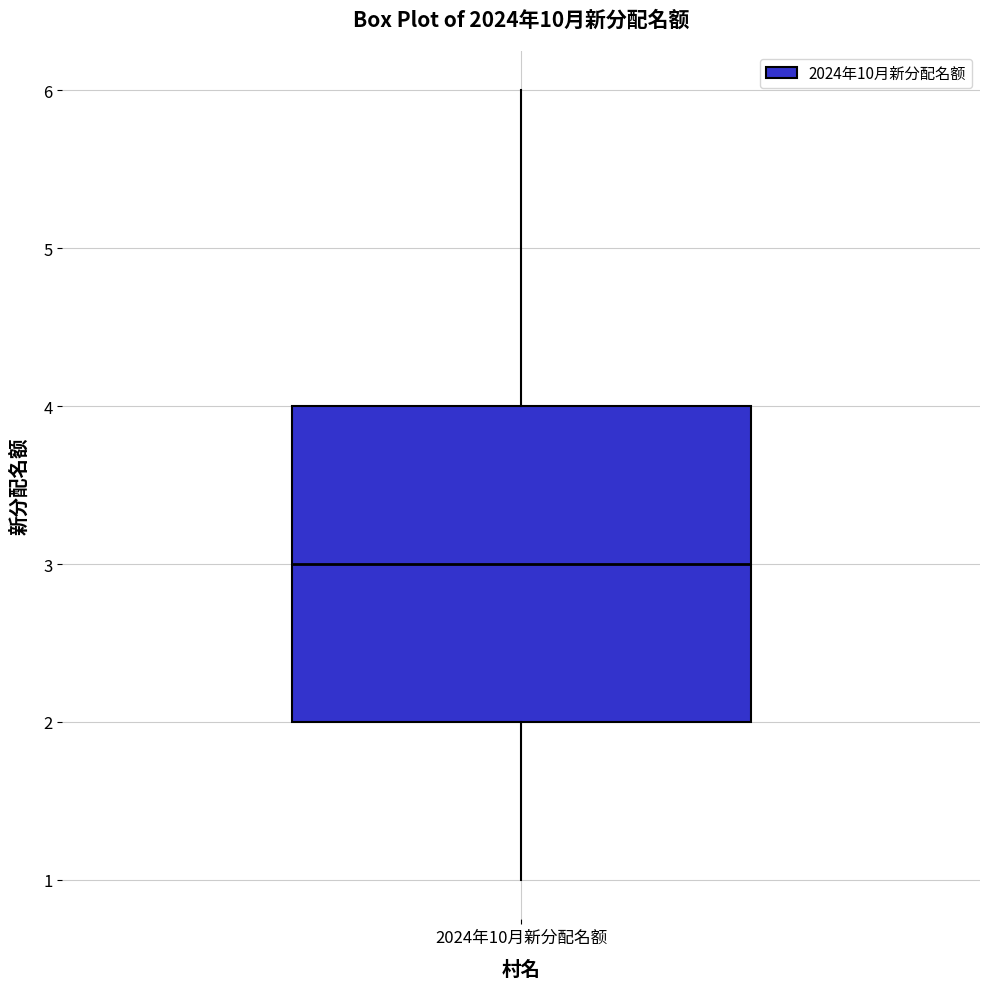

Read this box plot against the y-axis: the position of the median line, the range covered by the box, and the ends of both whiskers. The values are not printed on the chart, so give them approximately, as read against the axis.

median 3, box 2 to 4, whiskers 1 to 6